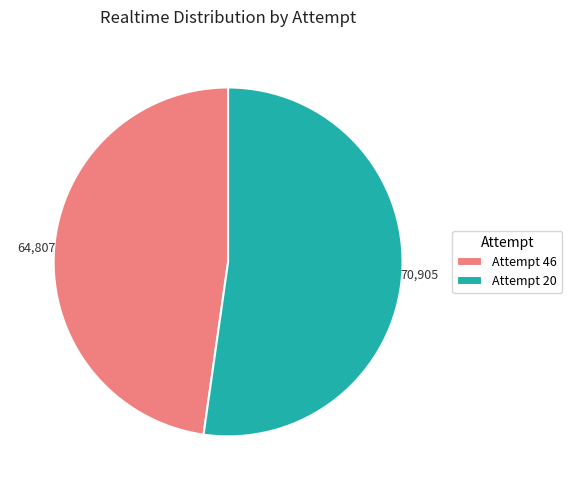

Which category has the smallest portion of the pie?

Attempt 46